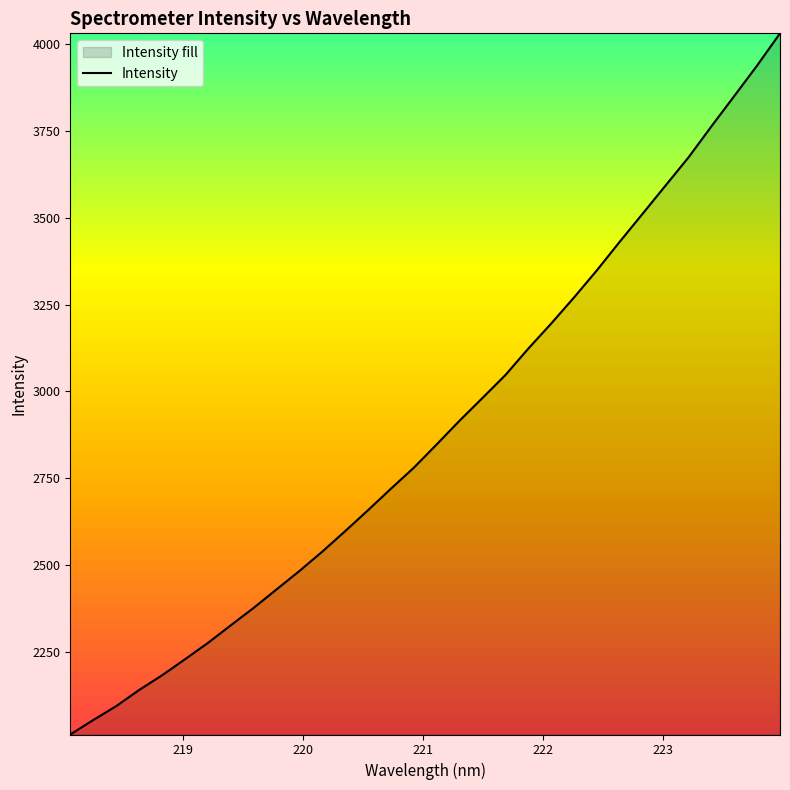

At which label is the value closest to 3021?

221.6902